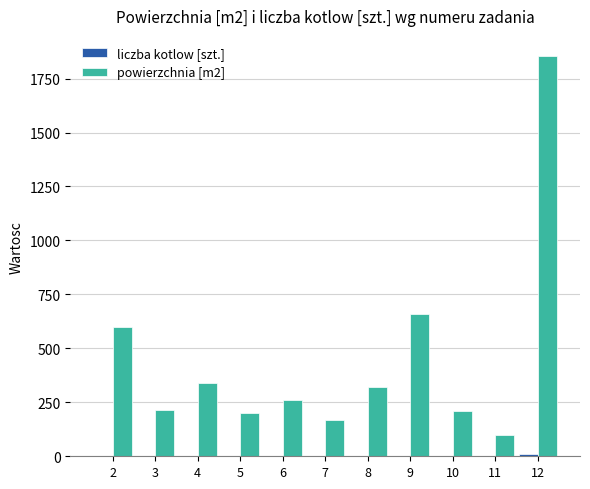

At which category is the sum across all series the highest?

12